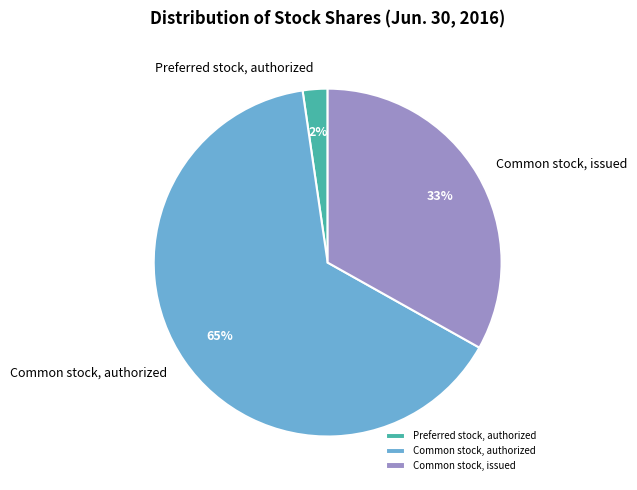

Is the sum of Common stock, authorized and Preferred stock, authorized greater than half?

Yes